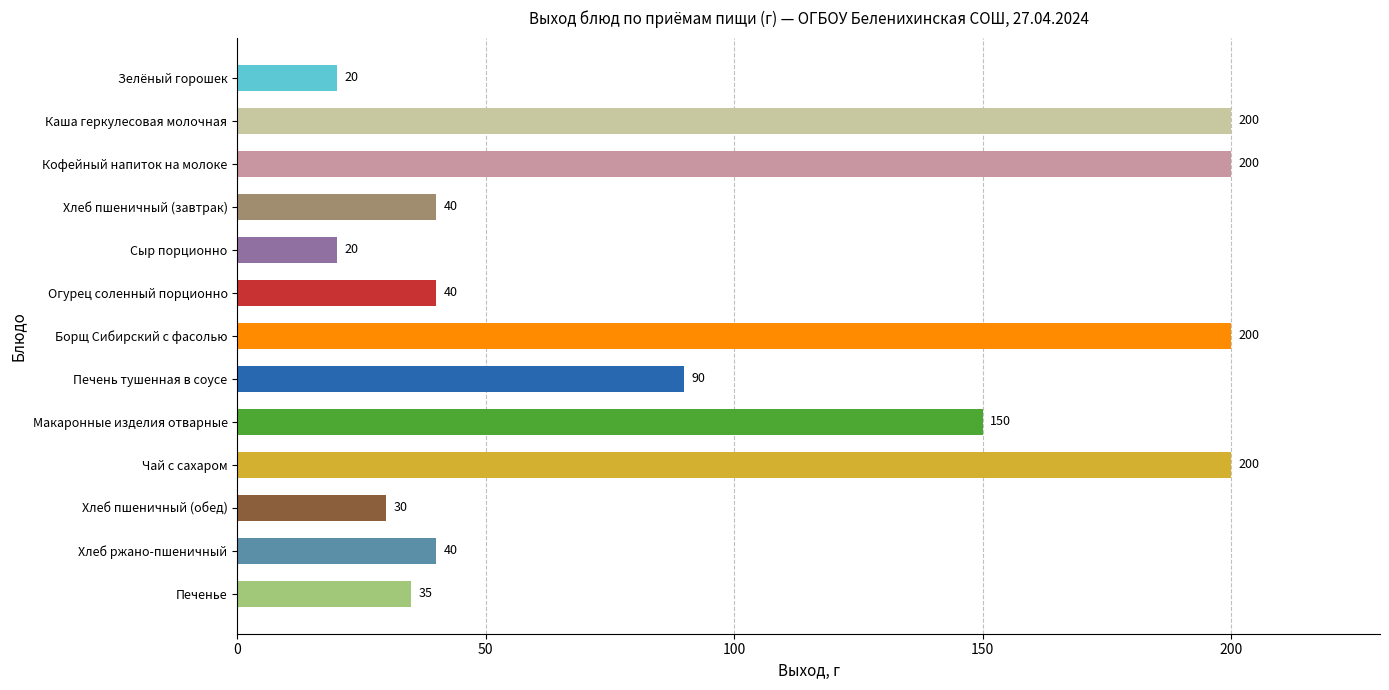

At which label is the value closest to 110?

Печень тушенная в соусе